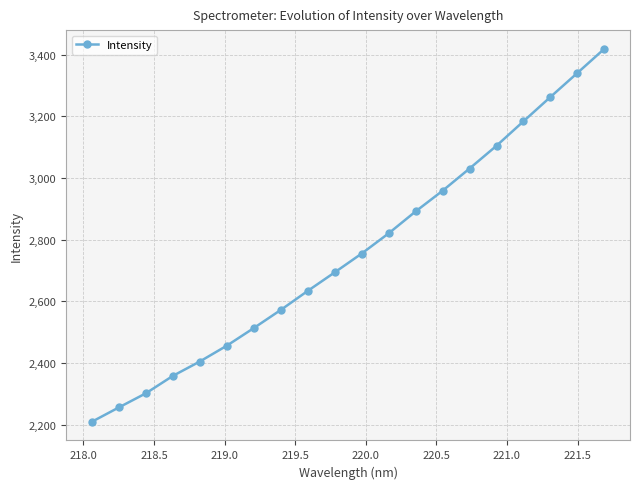

True or false: there are more than 1 points higher than both neighbors.

False